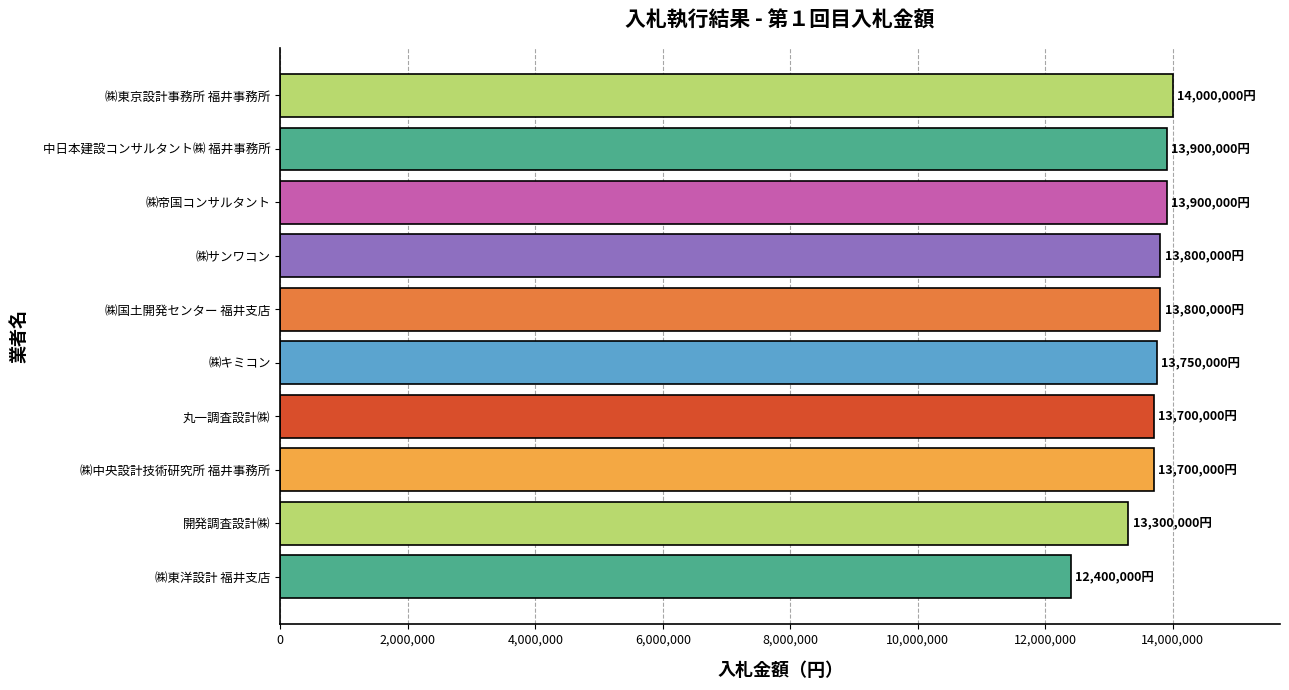

The chart shows a value of 13700000 at 丸一調査設計㈱. True or false?

True